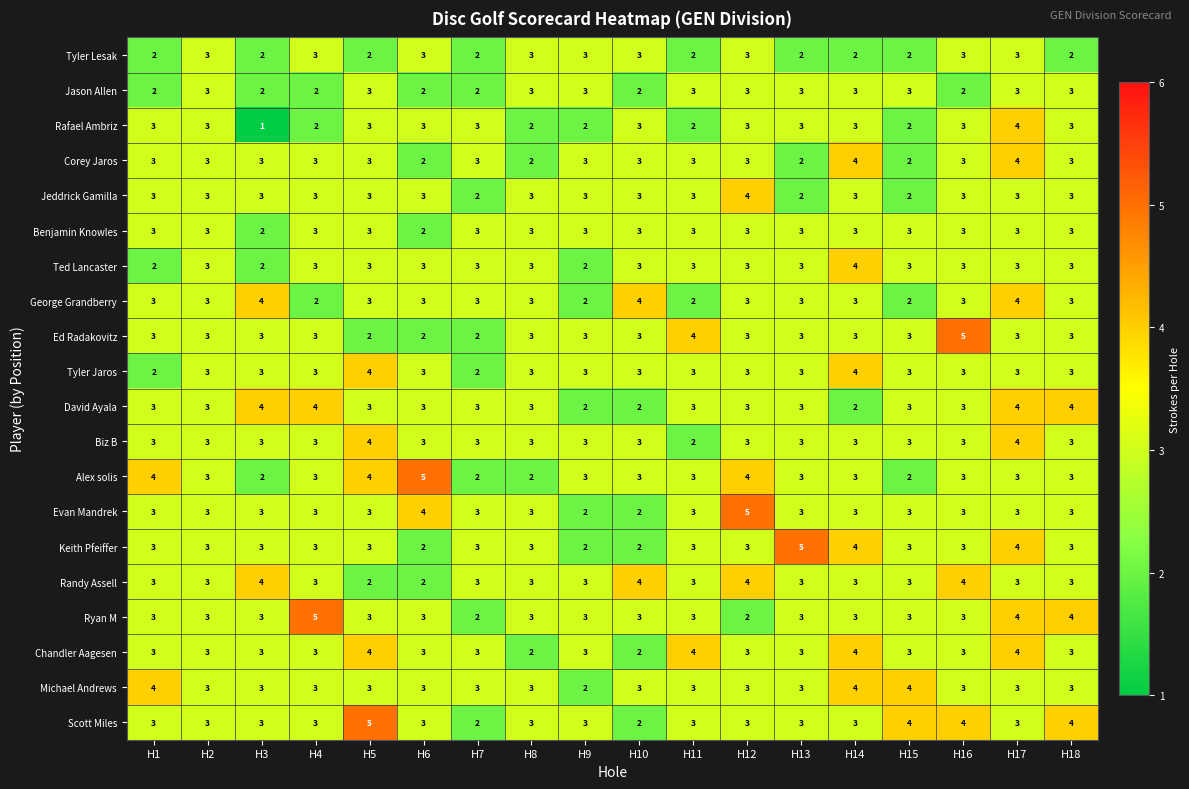

What is the difference between the maximum and second lowest values in the Ed Radakovitz series?

3